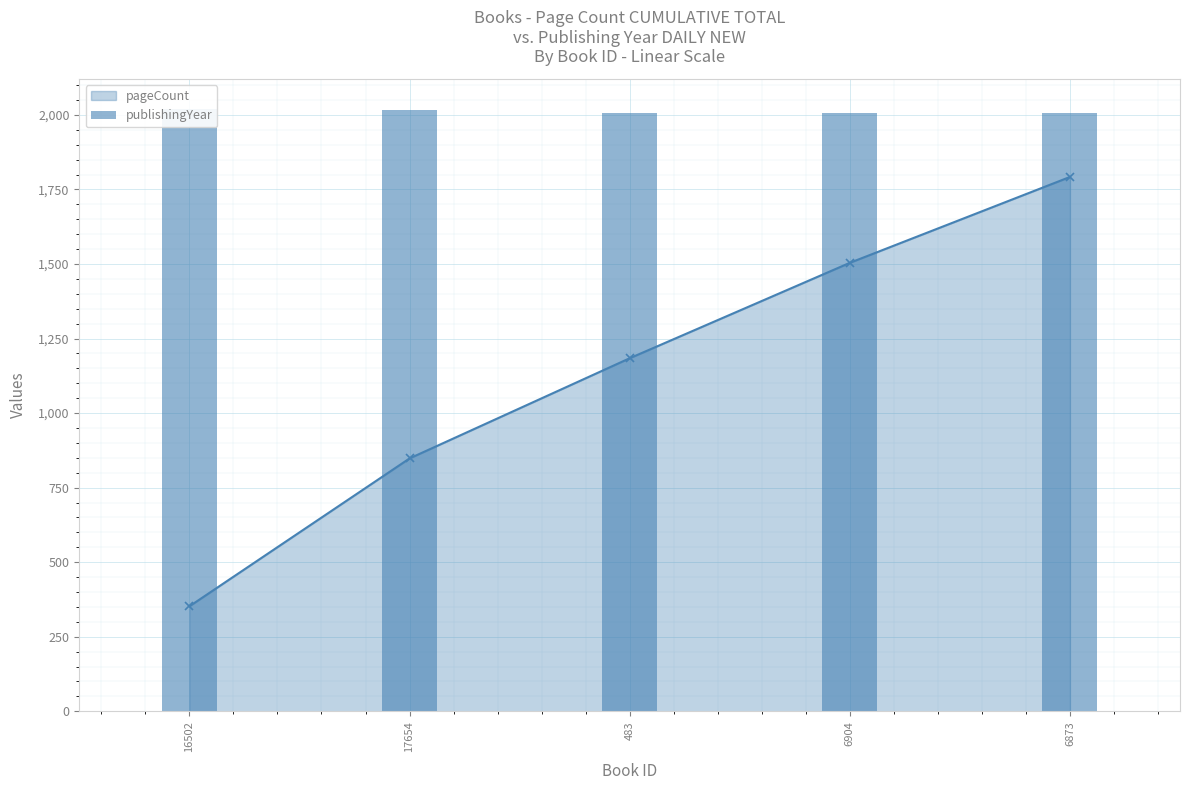

The value at 6904 is 2008. True or false?

True